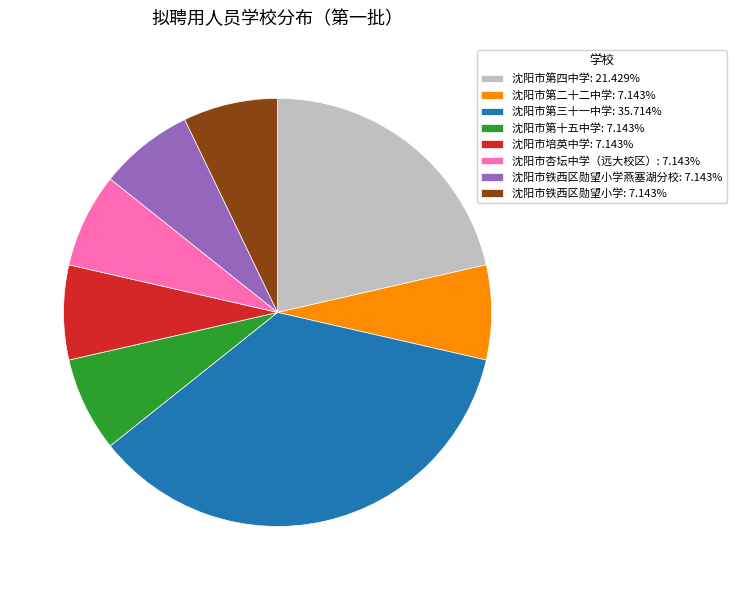

Is 沈阳市杏坛中学（远大校区）: 7.143% the majority of the pie?

No